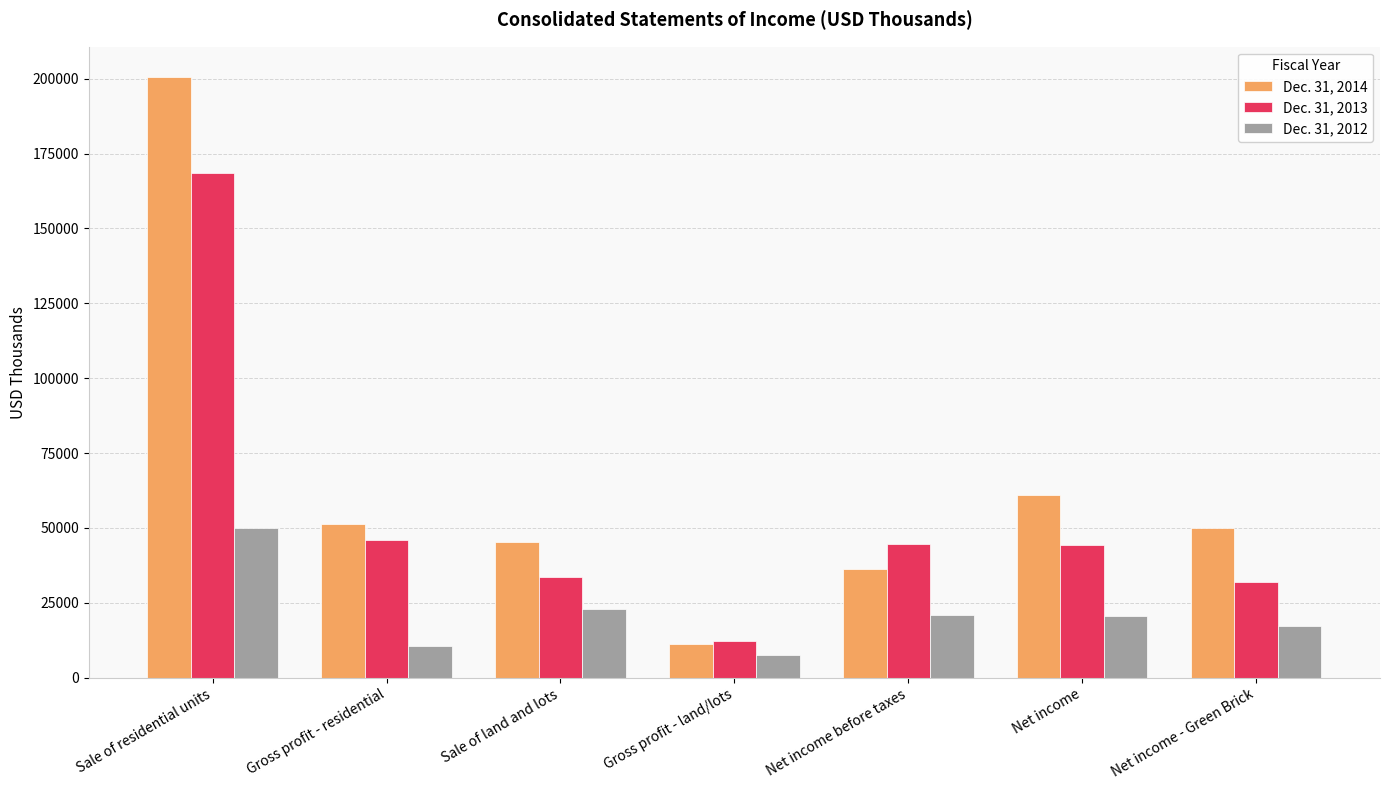

Where is Dec. 31, 2014 nearest to the value 106010?

Net income